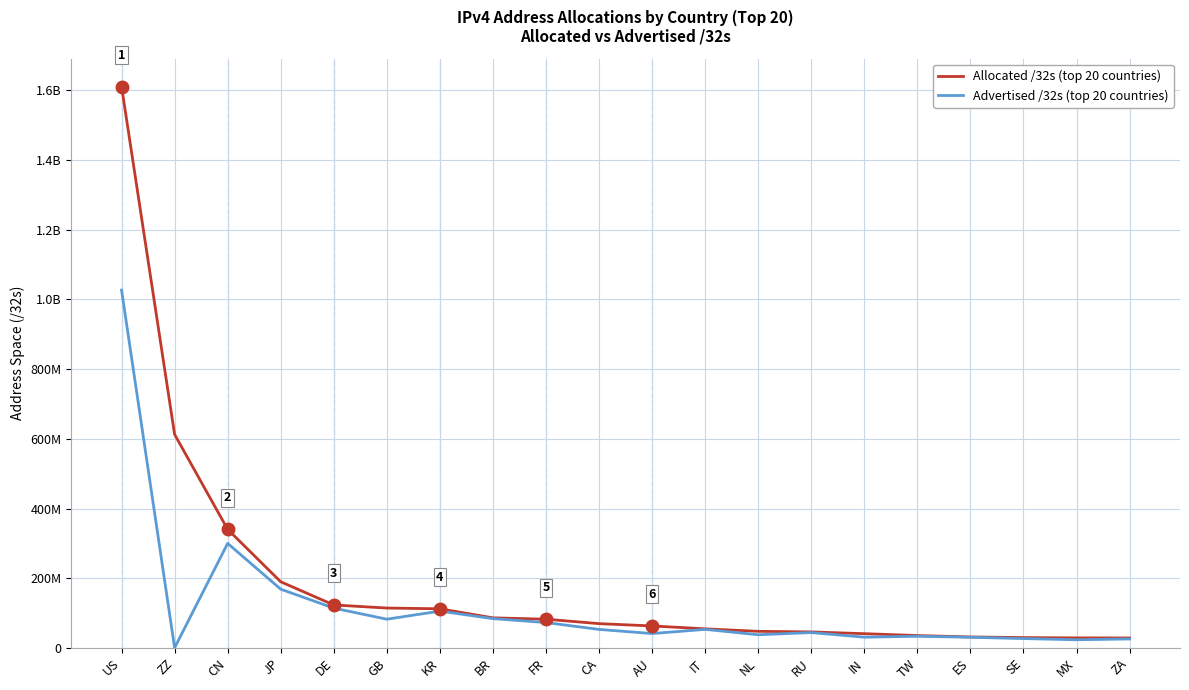

Does the chart have visible grid lines?

Yes